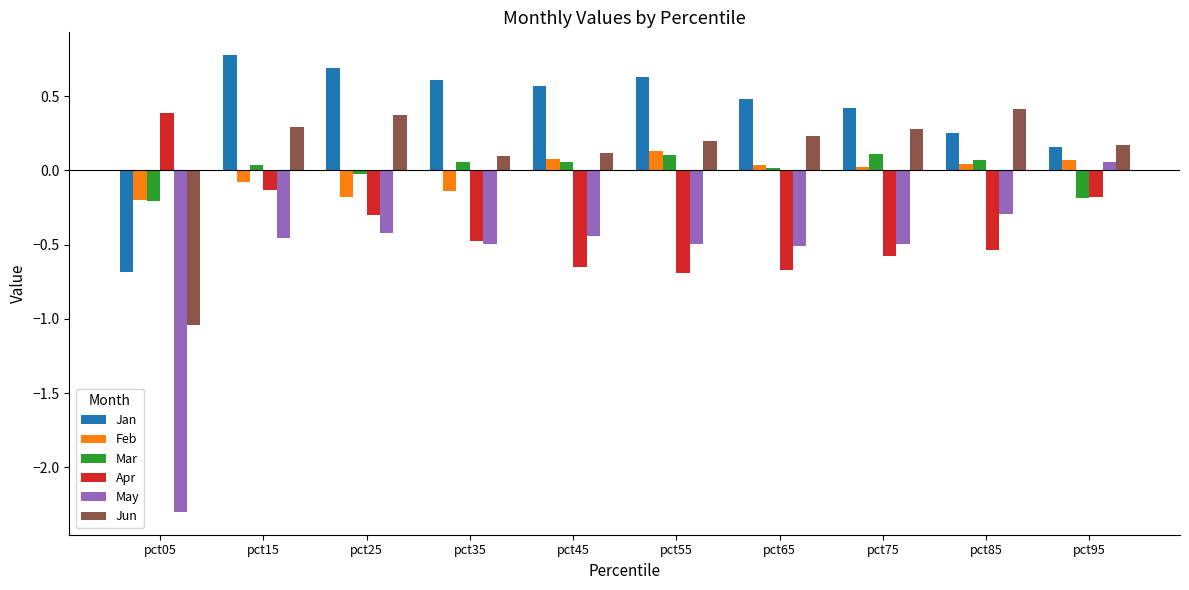

How many bars are there in each group?

6